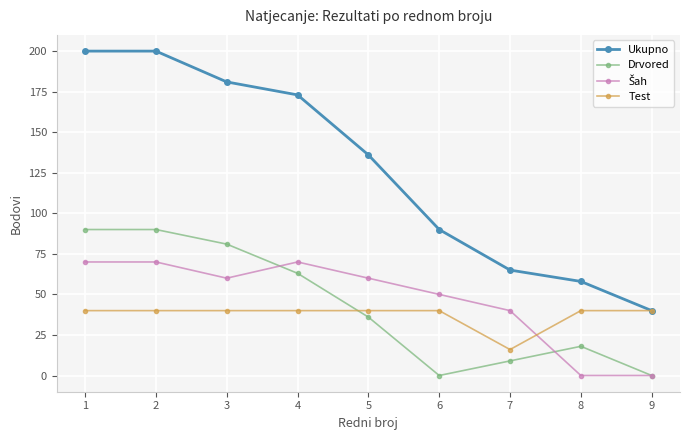

What is the total value across all series at 3?

362